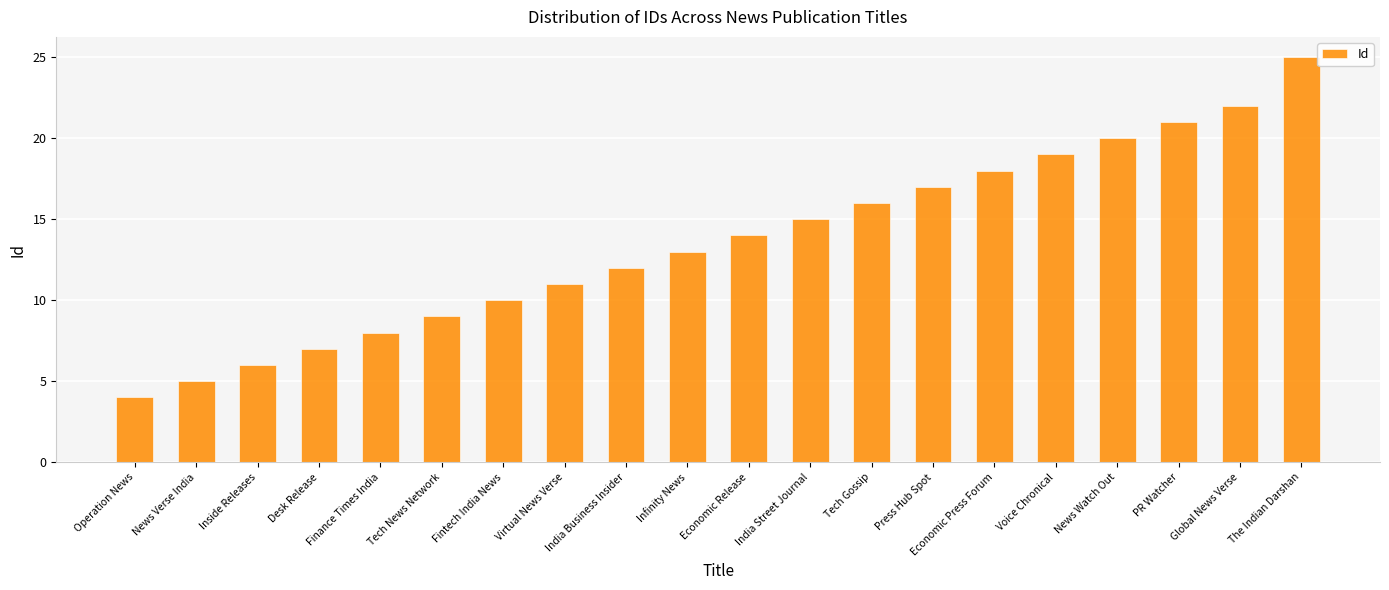

Which has a higher value, Tech News Network or Press Hub Spot?

Press Hub Spot